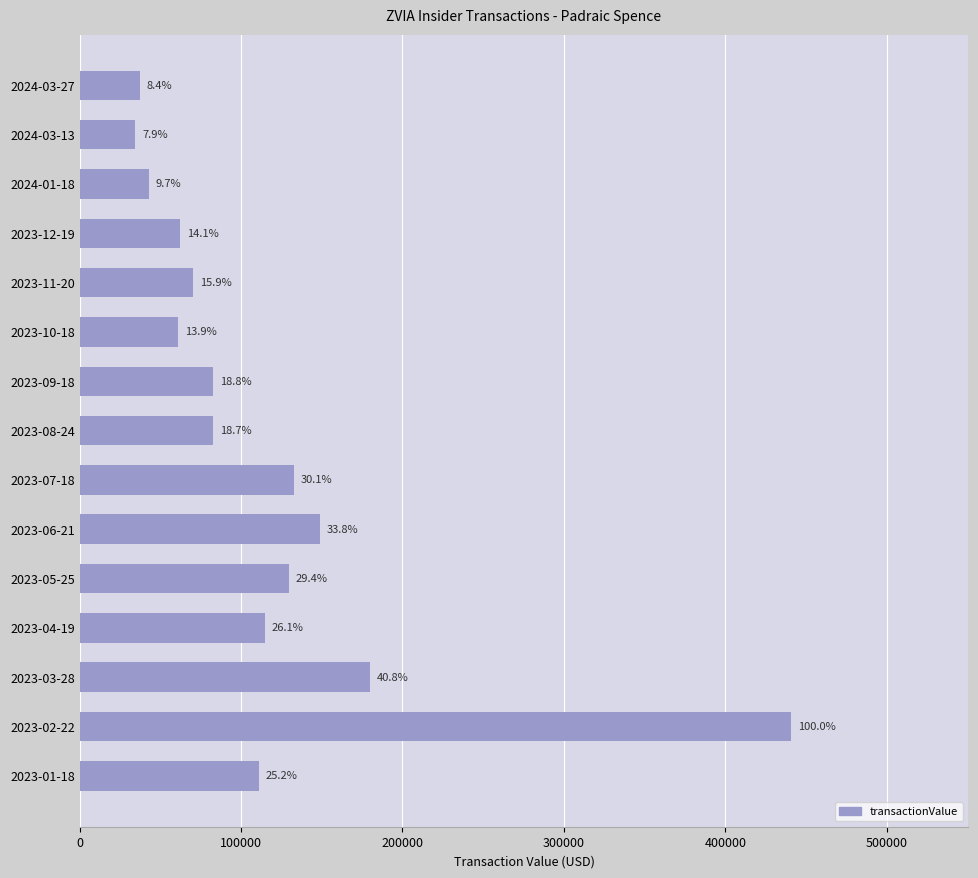

What is the minimum value shown in the chart?

34606